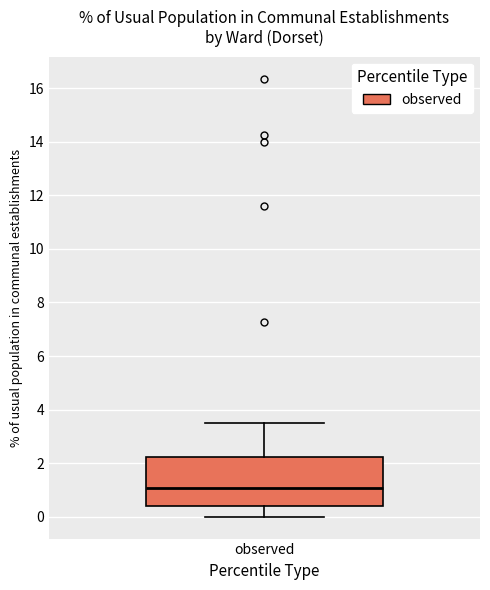

Read this box plot against the y-axis: the position of the median line, the range covered by the box, and the ends of both whiskers. The values are not printed on the chart, so give them approximately, as read against the axis.

median 1.0, box 0.4 to 2.2, whiskers 0.0 to 3.6